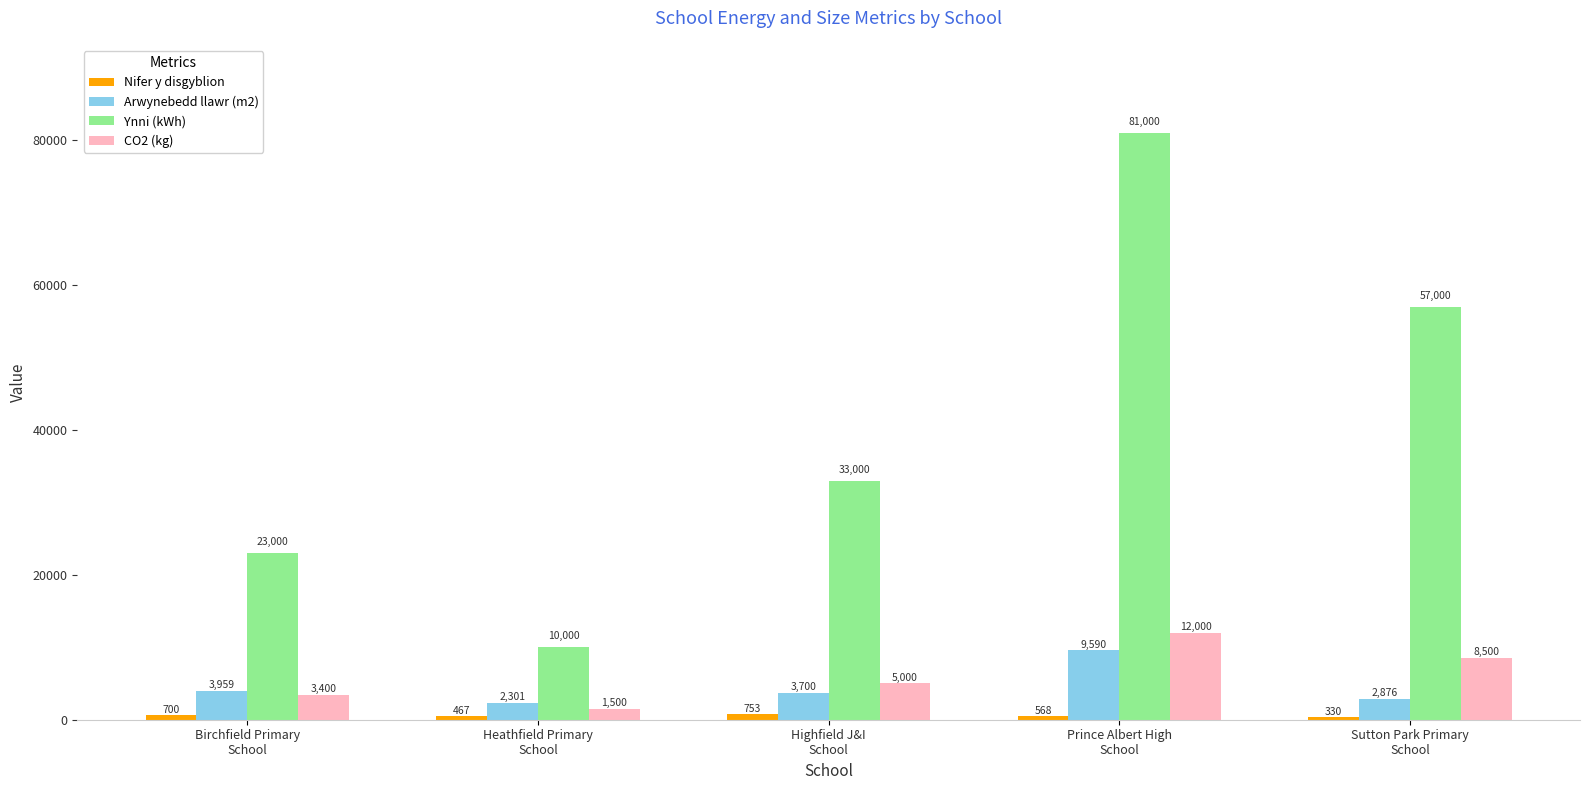

What position from the left is Sutton Park Primary
School?

5